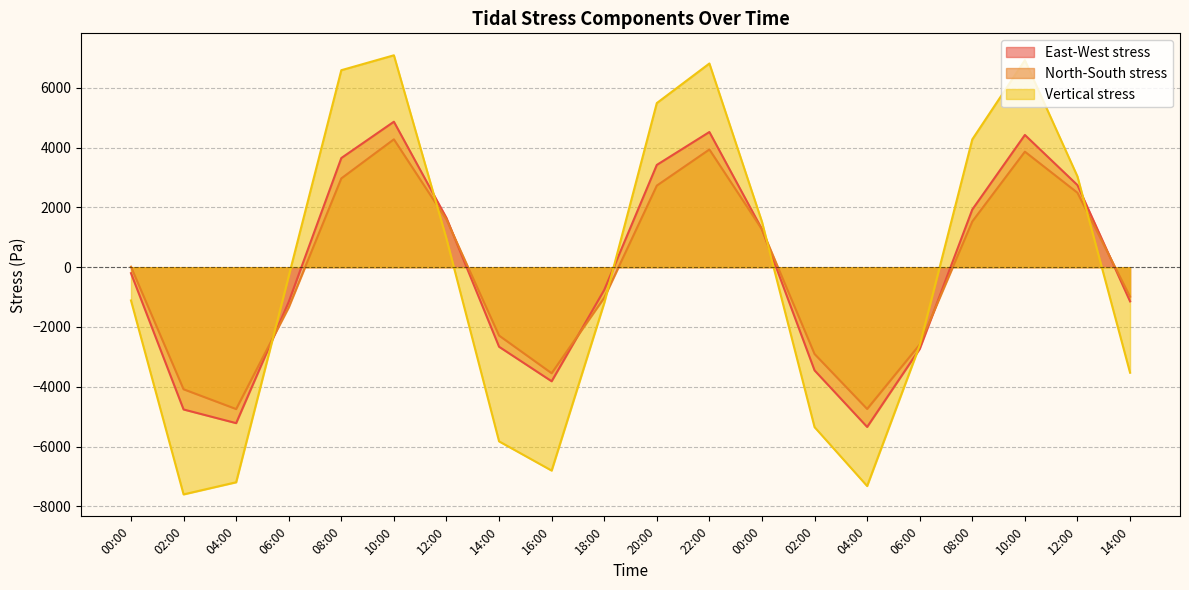

Is it true that North-South stress equals -6952.6 at 02:00?

False